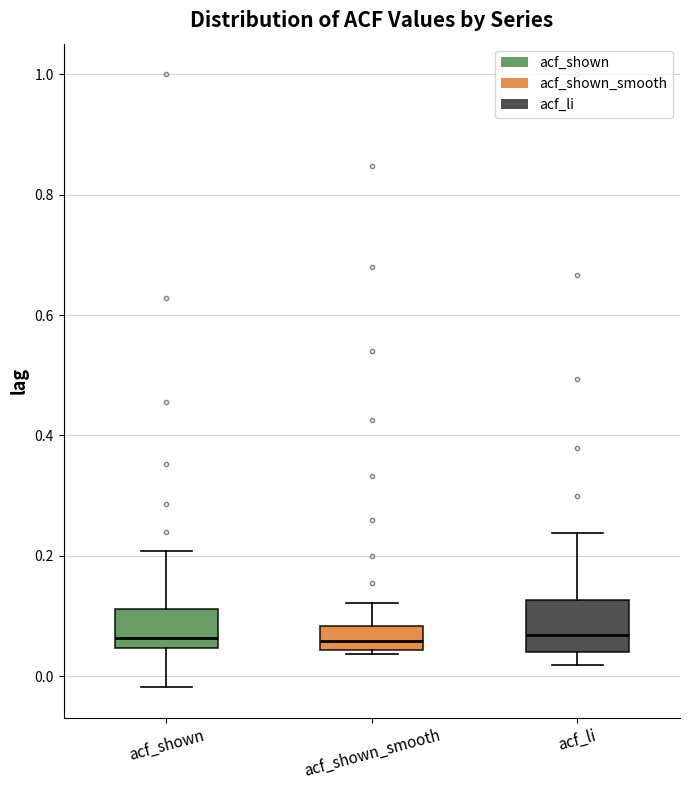

Reading left to right, read every box against the y-axis: the position of its median line, the range the box covers, and the ends of its whiskers. The values are not printed on the chart, so give them approximately, as read against the axis.

acf_shown: median 0.06, box 0.04 to 0.12, whiskers -0.02 to 0.20
acf_shown_smooth: median 0.06, box 0.04 to 0.08, whiskers 0.04 (just below the box's lower edge) to 0.12
acf_li: median 0.06, box 0.04 to 0.12, whiskers 0.02 to 0.24